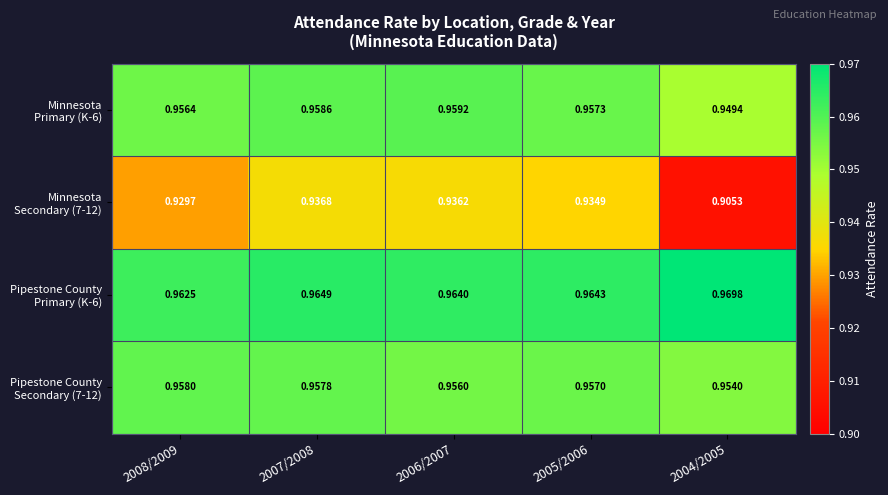

What is the smallest value displayed?

0.9